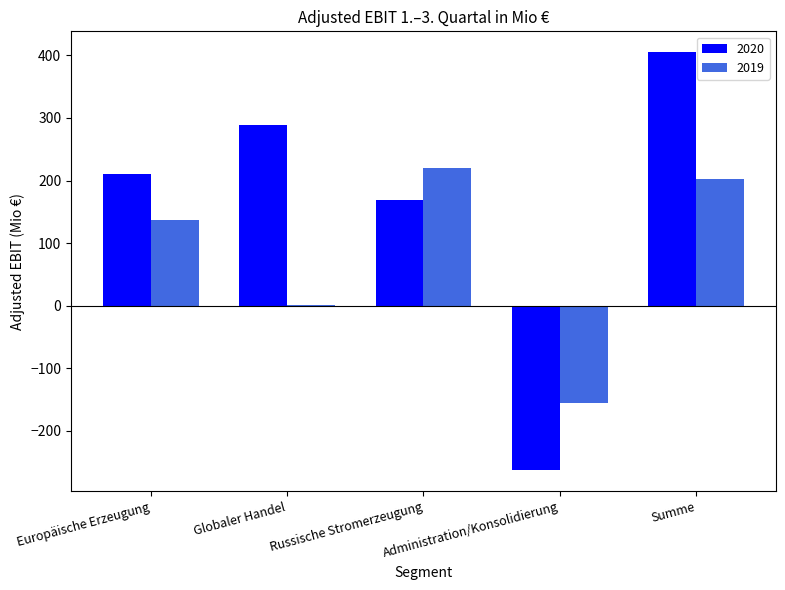

What is the spread (max minus min) of values at Administration/Konsolidierung?

108